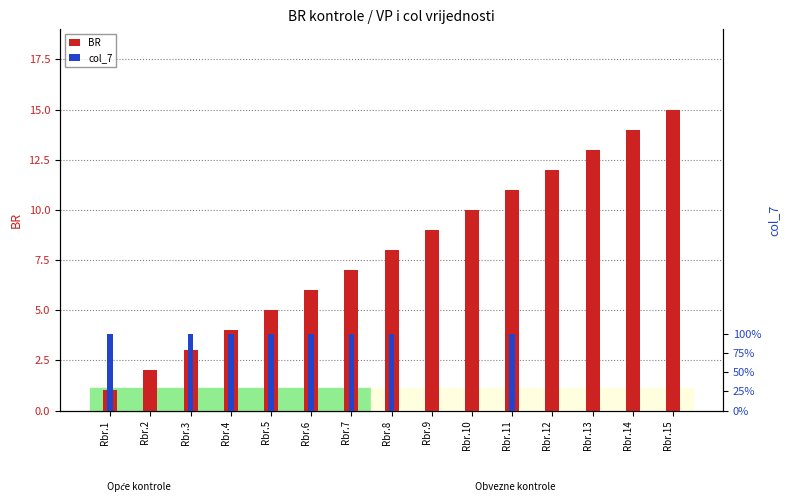

Reading left to right, extract all data points from this chart.

BR: Rbr.1=1	Rbr.2=2	Rbr.3=3	Rbr.4=4	Rbr.5=5	Rbr.6=6	Rbr.7=7	Rbr.8=8	Rbr.9=9	Rbr.10=10	Rbr.11=11	Rbr.12=12	Rbr.13=13	Rbr.14=14	Rbr.15=15
col_7: Rbr.1=1	Rbr.2=0	Rbr.3=1	Rbr.4=1	Rbr.5=1	Rbr.6=1	Rbr.7=1	Rbr.8=1	Rbr.9=0	Rbr.10=0	Rbr.11=1	Rbr.12=0	Rbr.13=0	Rbr.14=0	Rbr.15=0